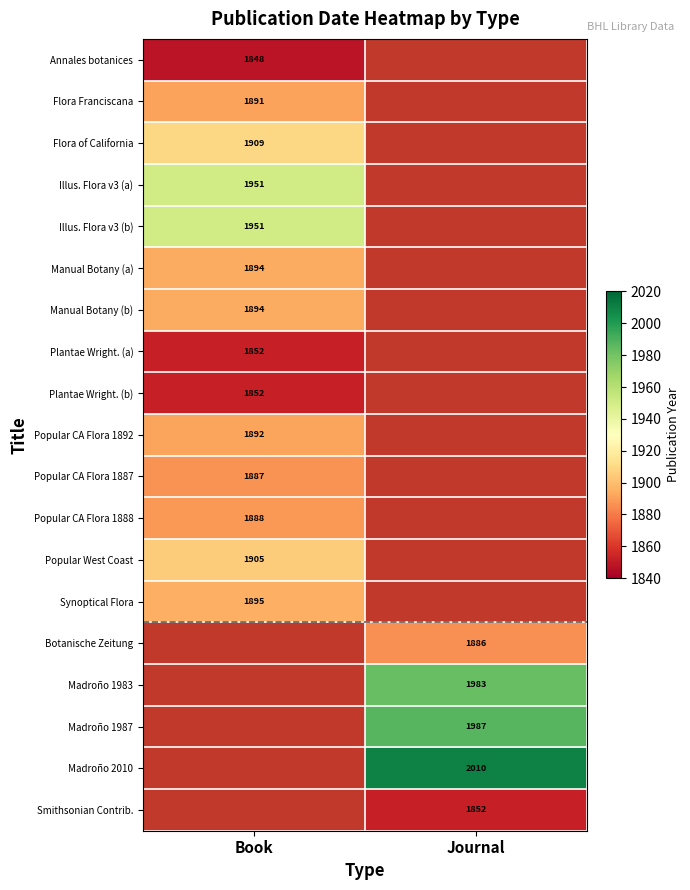

What is the spread (max minus min) of values at Book?

103.0